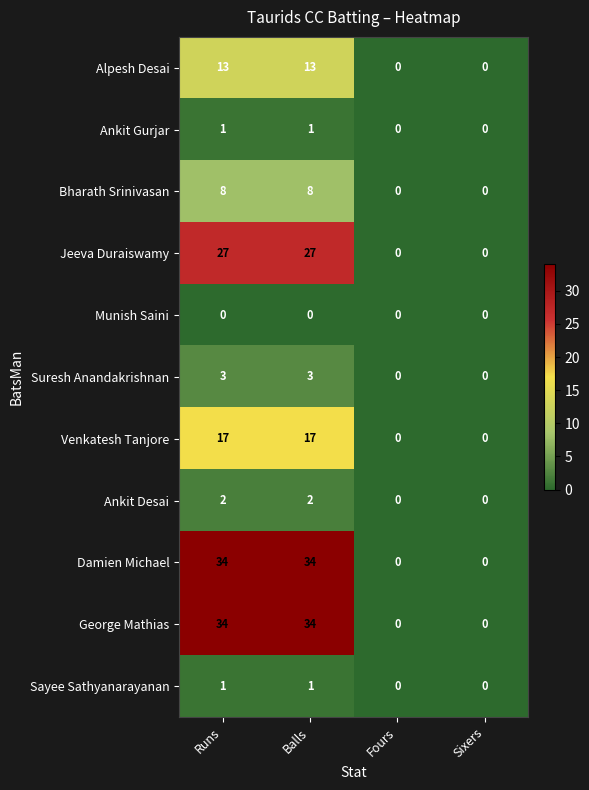

How many Damien Michael values are between 0 and 34?

4